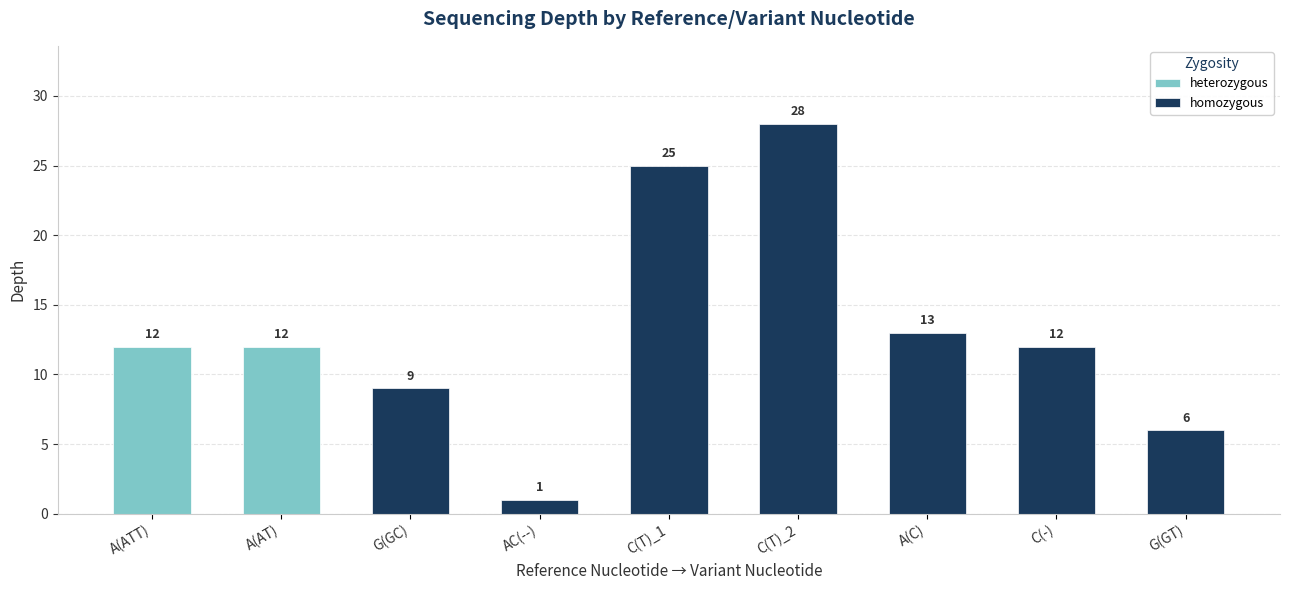

How many categories are shown in the chart?

9